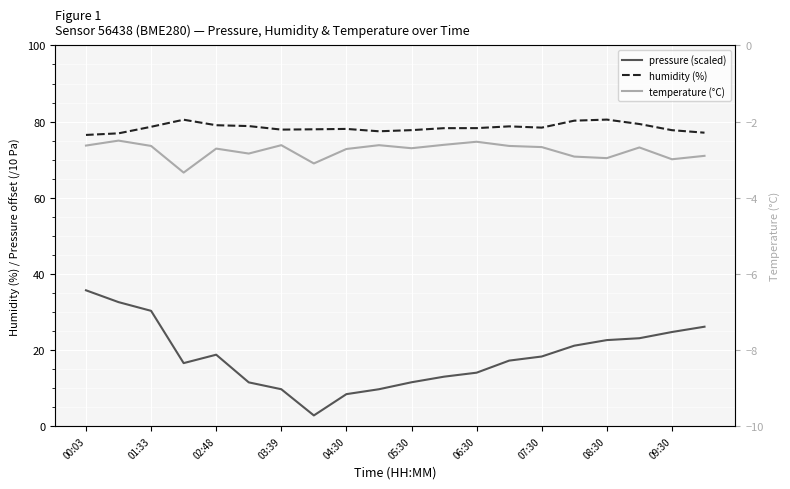

Count the number of categories in the chart.

20